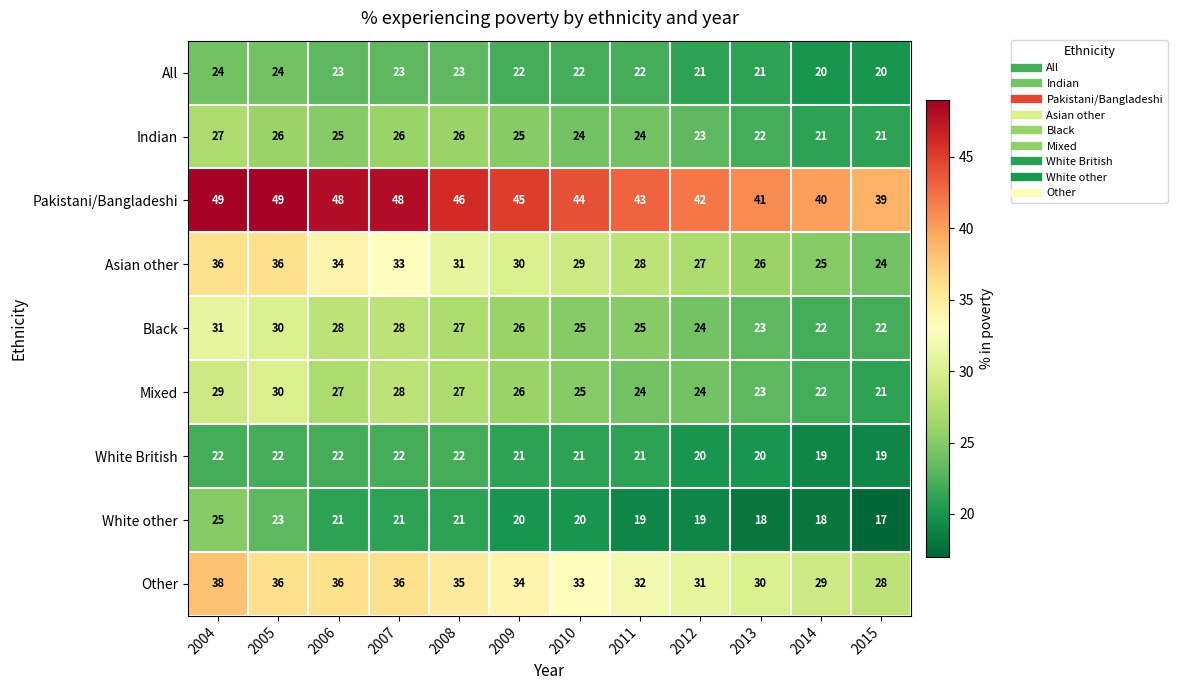

Which category has the lowest value across all series?

2015